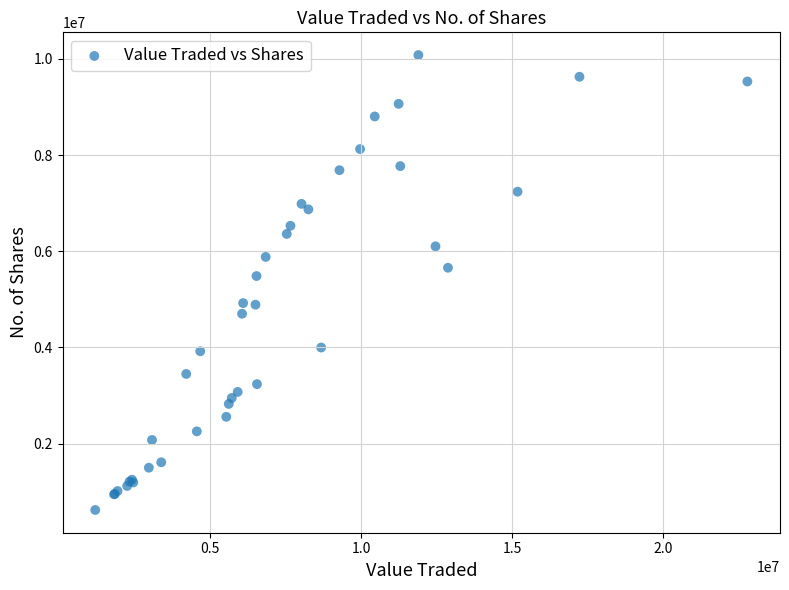

What Y value in the scatter plot is closest to 5350469?

5485382